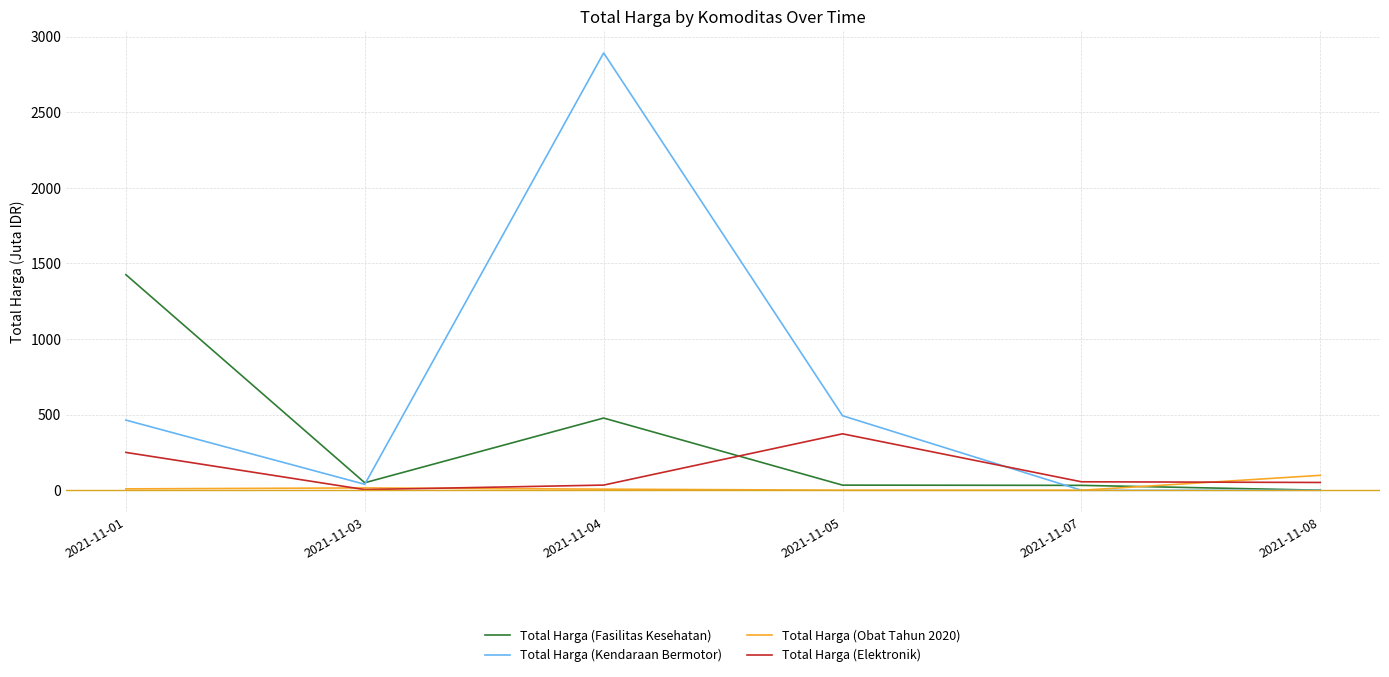

What are all the series names shown in the legend?

Total Harga (Fasilitas Kesehatan), Total Harga (Kendaraan Bermotor), Total Harga (Obat Tahun 2020), Total Harga (Elektronik)